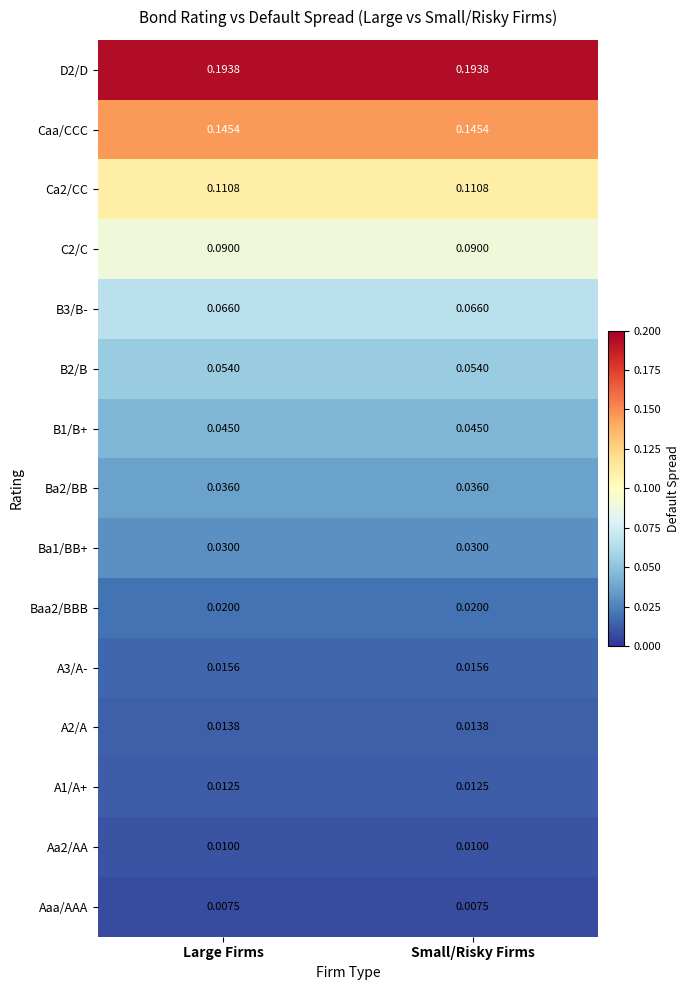

Is the value of B2/B at Large Firms greater than the value of Ca2/CC at Small/Risky Firms?

No